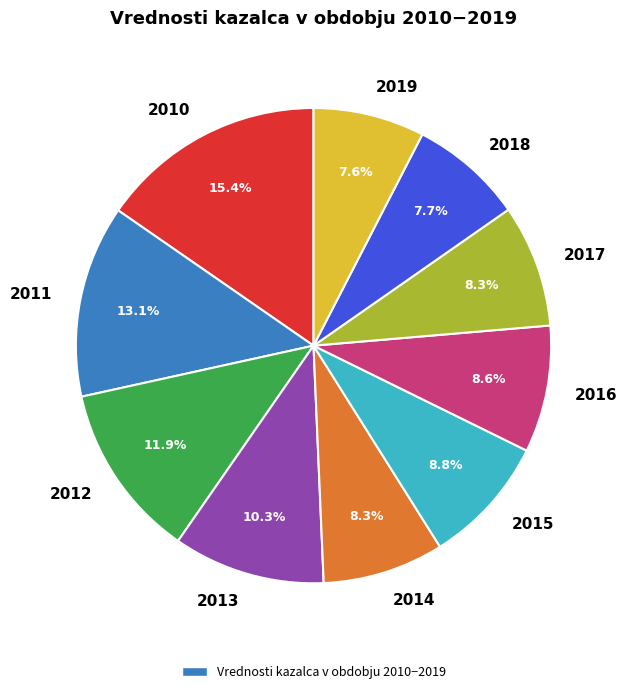

Does 2011 account for over 50% of the chart?

No